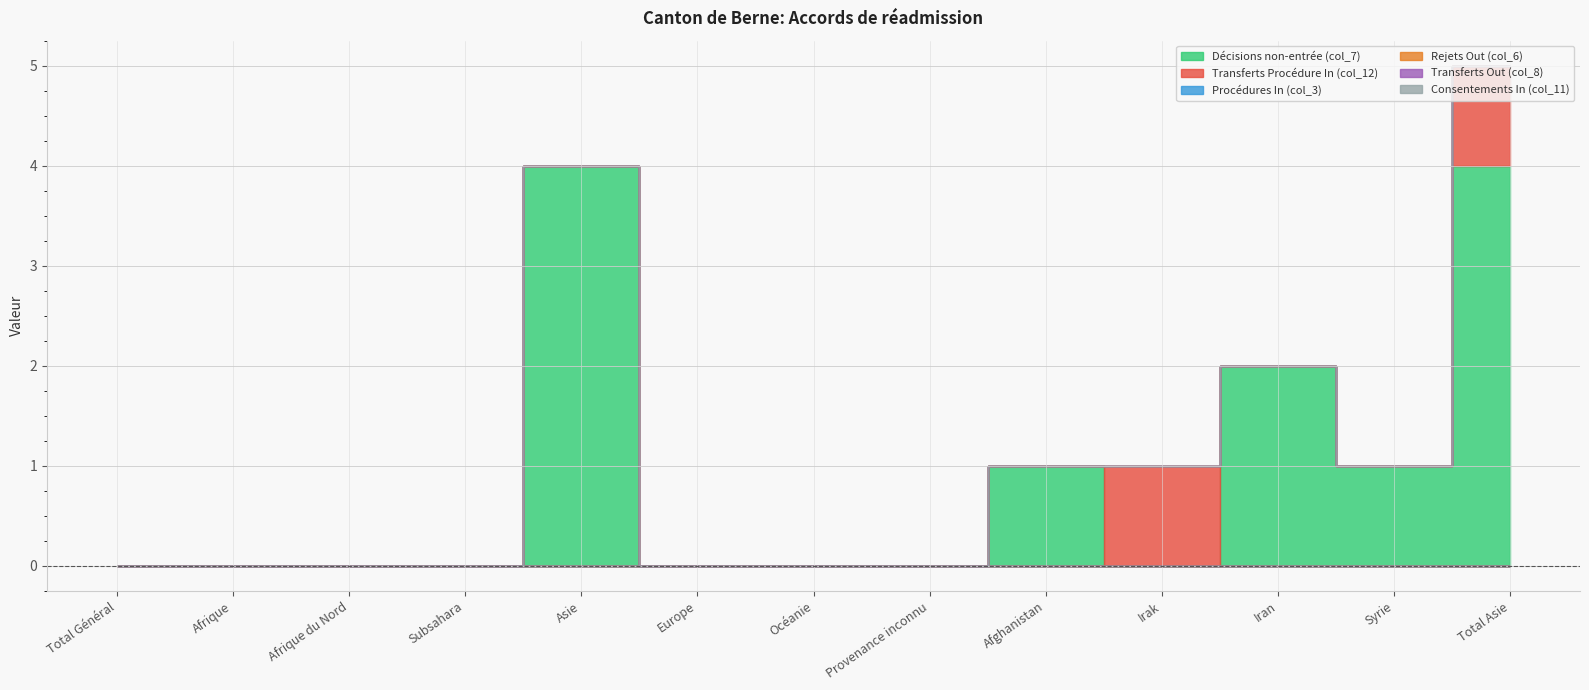

What is the label of the 6th point from the right?

Provenance inconnu